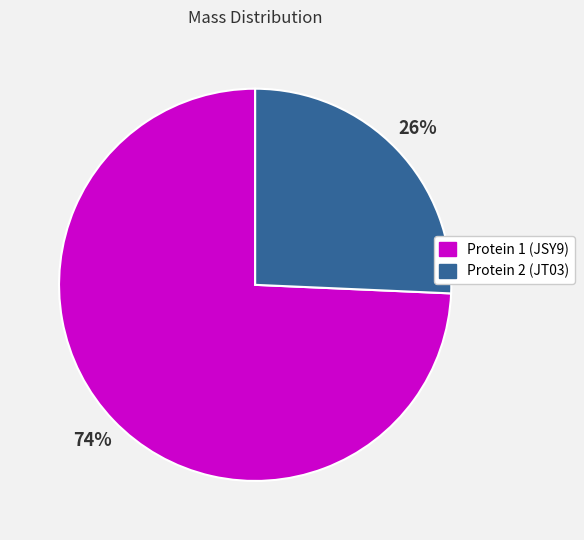

True or false: Protein 2 (JT03) accounts for 38% of the total.

False